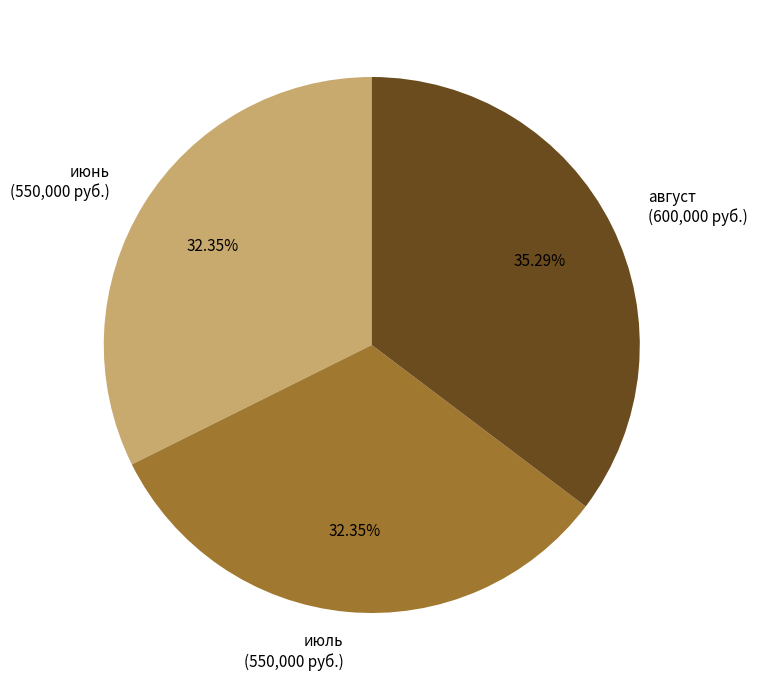

How many segments does this pie chart have?

3